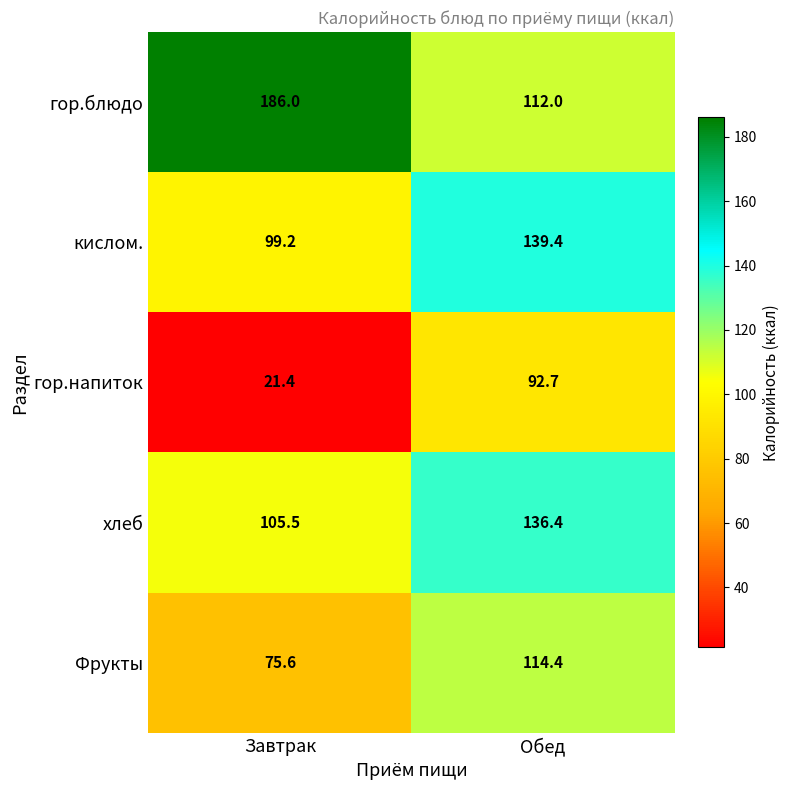

What is the sum of the гор.блюдо values at Завтрак and Обед?

298.0